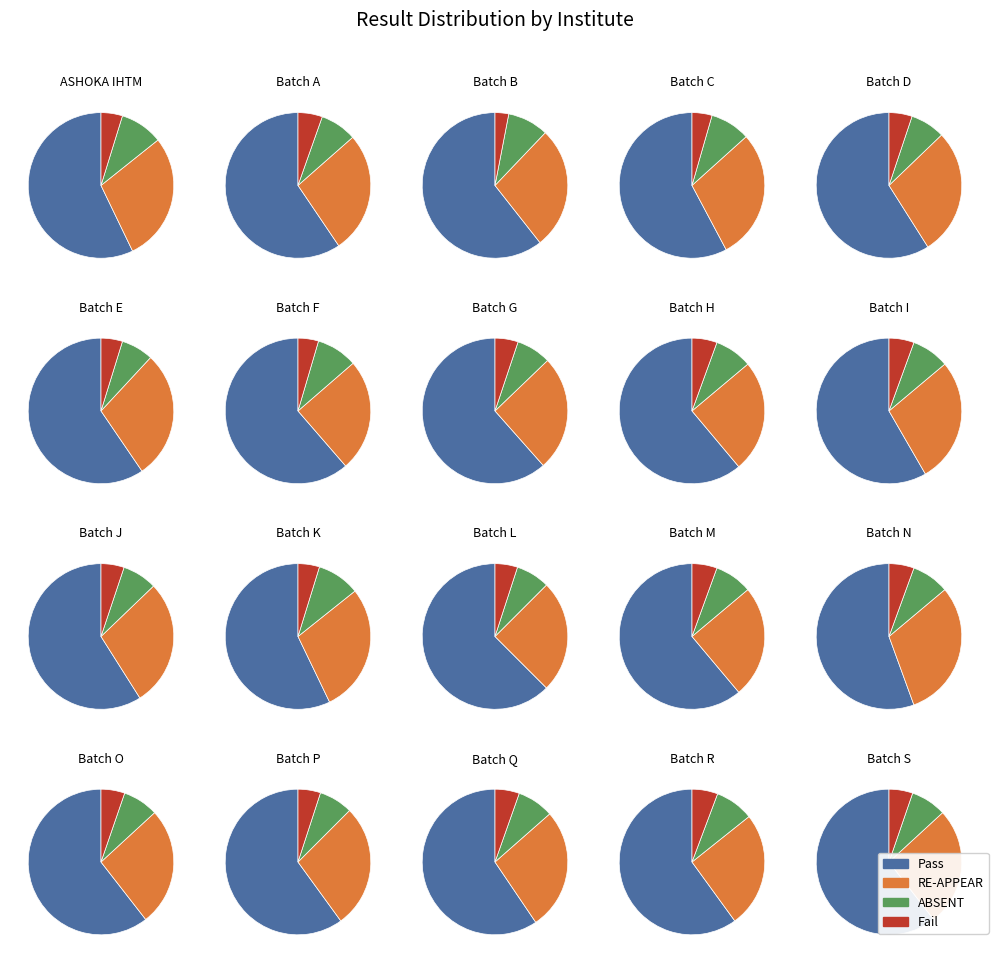

True or false: 3 accounts for 26% of the total.

False